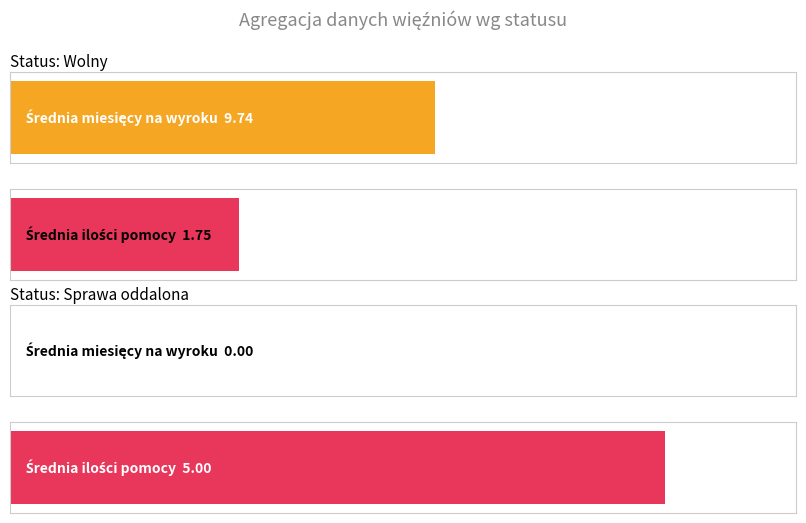

Which series has the widest spread of values?

Średnia liczba miesięcy na wyroku